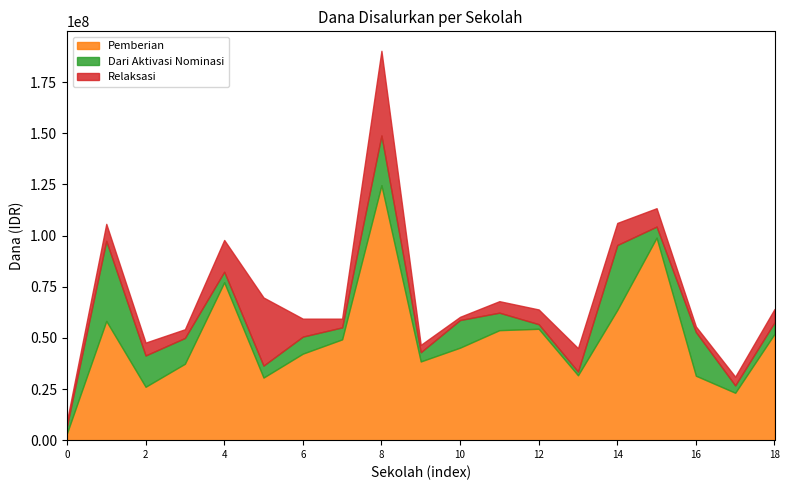

What is the highest value of the Pemberian series?

124650000